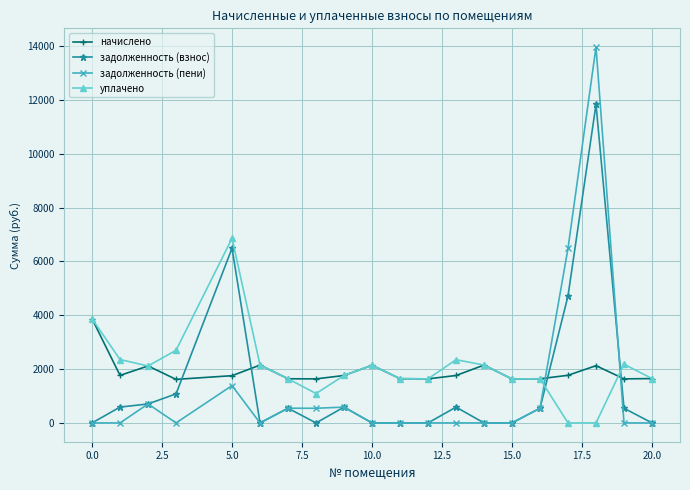

After their last crossing, which series has the higher values: уплачено or задолженность (взнос)?

уплачено